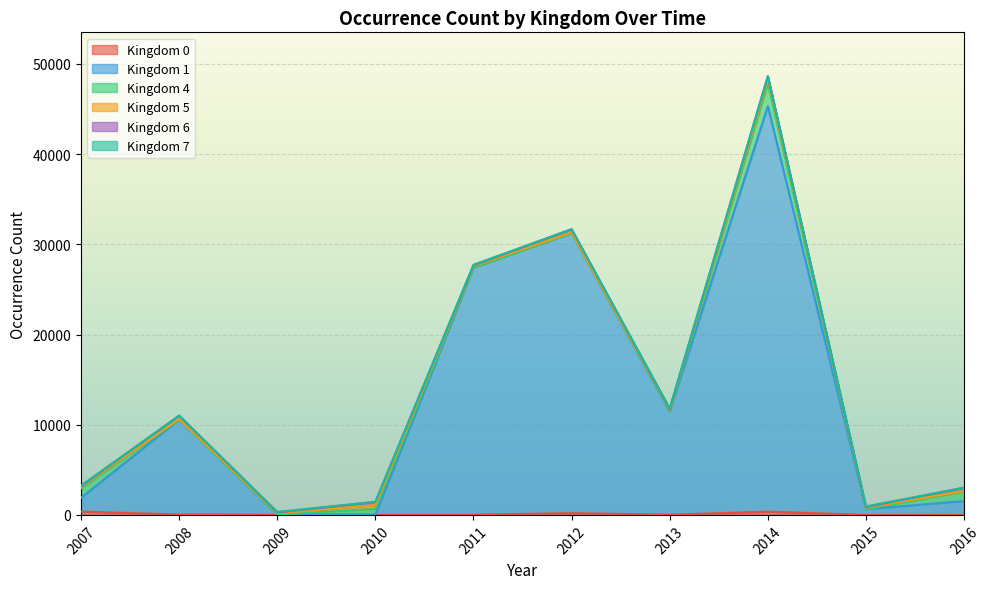

What is the sum of the 1 values at 2011 and 2013?

38843